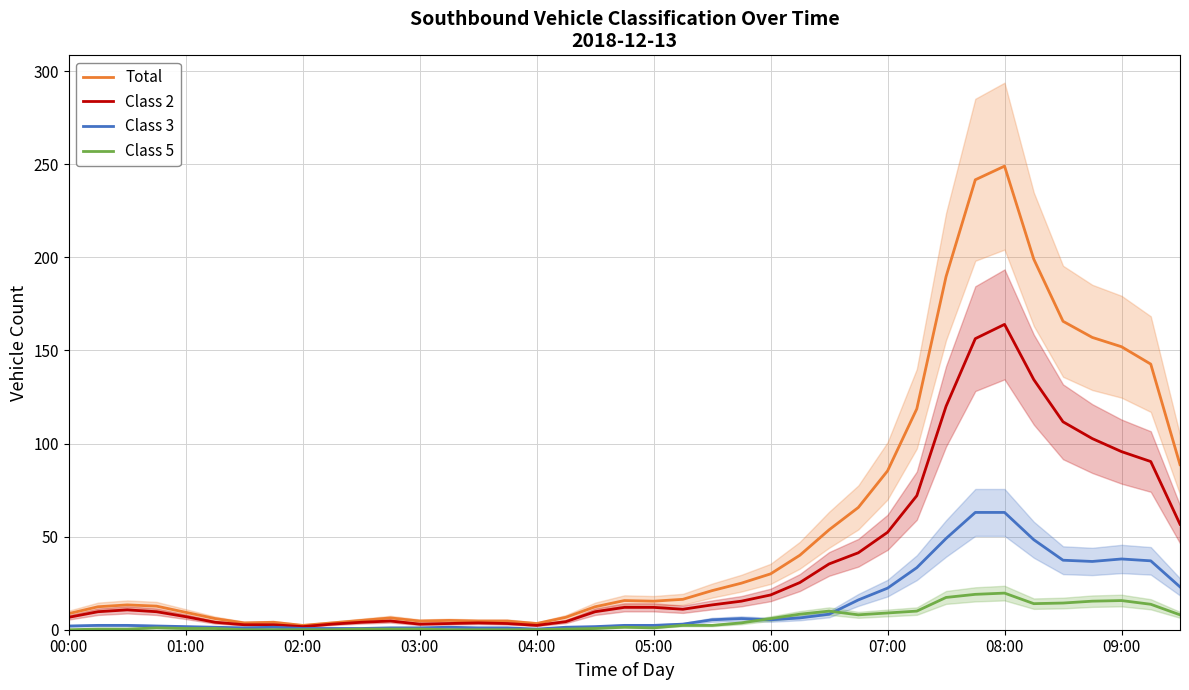

Which series has the widest spread of values?

Total